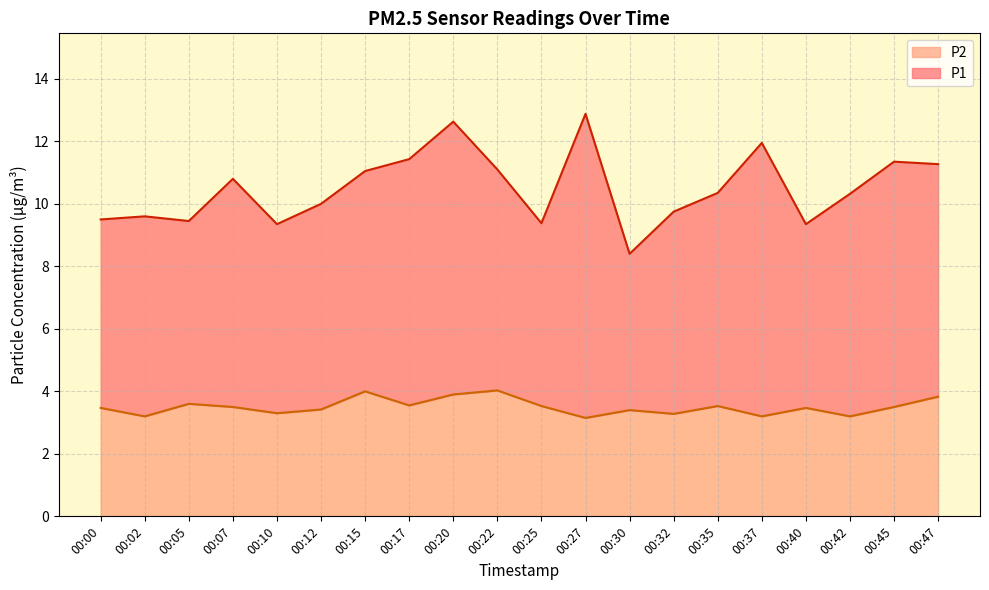

What are all the series names shown in the legend?

P2, P1